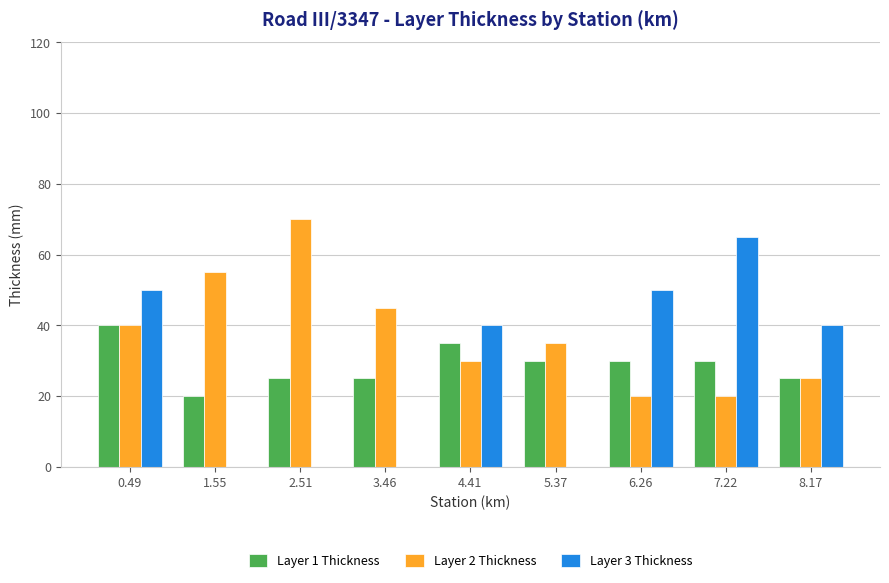

Which series has the largest range (max minus min)?

Layer 3 Thickness